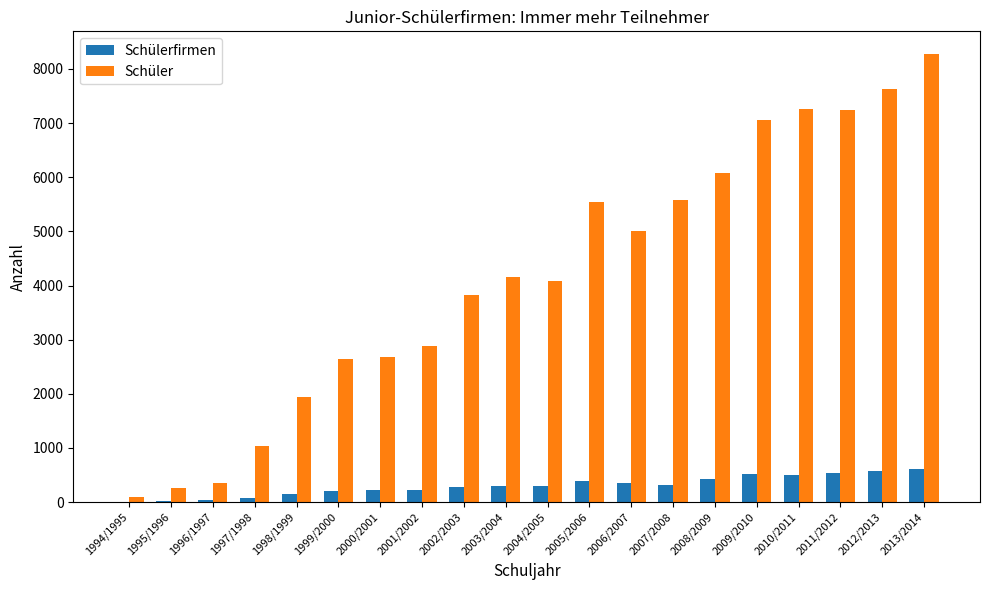

Between 2002/2003 and 2012/2013, which series saw the biggest shift?

Schüler